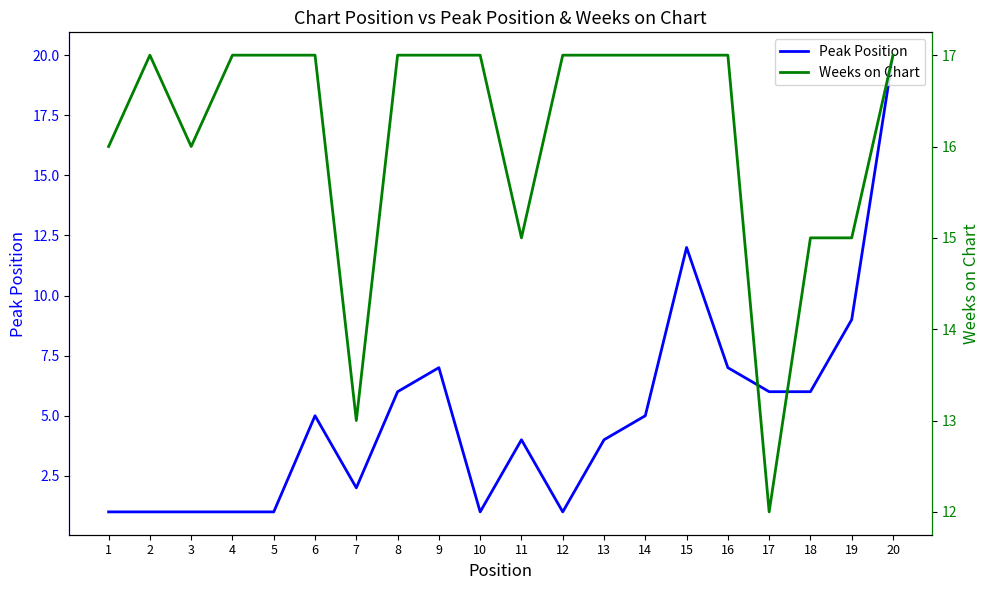

Reading right to left, transcribe all the data shown in this chart.

Peak Position: 20	9	6	6	7	12	5	4	1	4	1	7	6	2	5	1	1	1	1	1
Weeks on Chart: 17	15	15	12	17	17	17	17	17	15	17	17	17	13	17	17	17	16	17	16